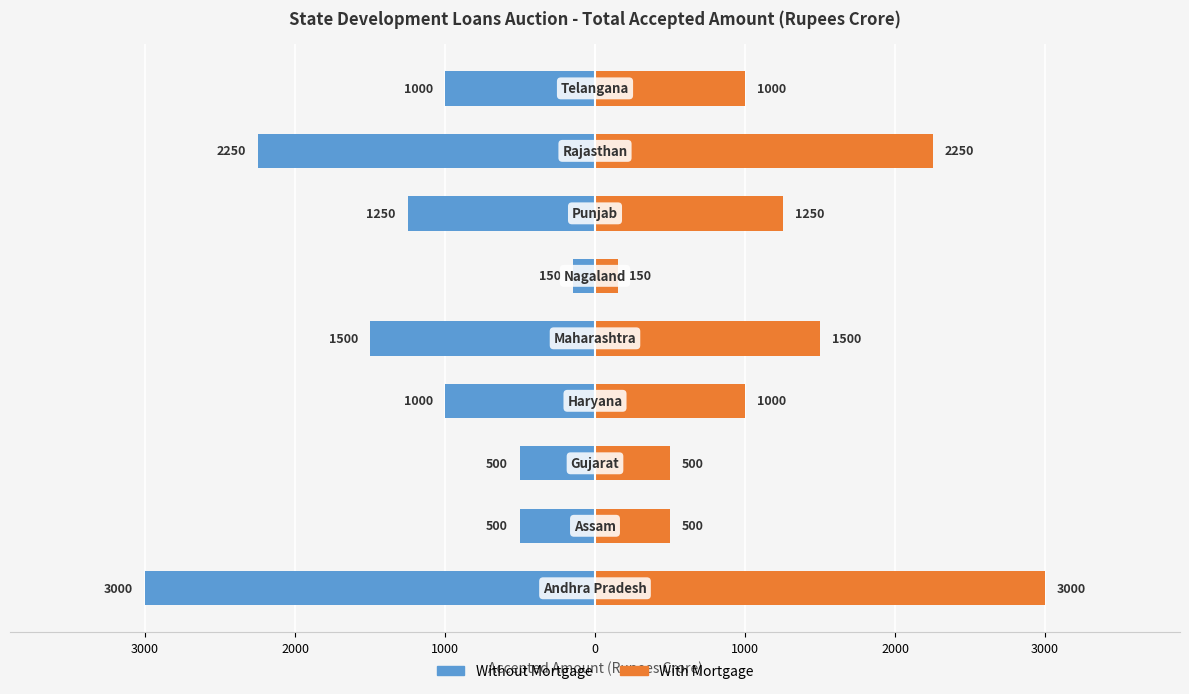

How many data points in With Mortgage are less than 1000?

3